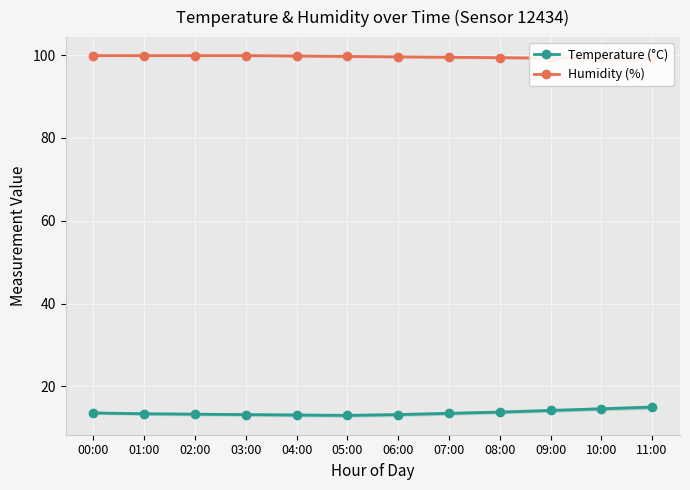

The Temperature (°C) series shows 13.4 at 01:00. True or false?

True